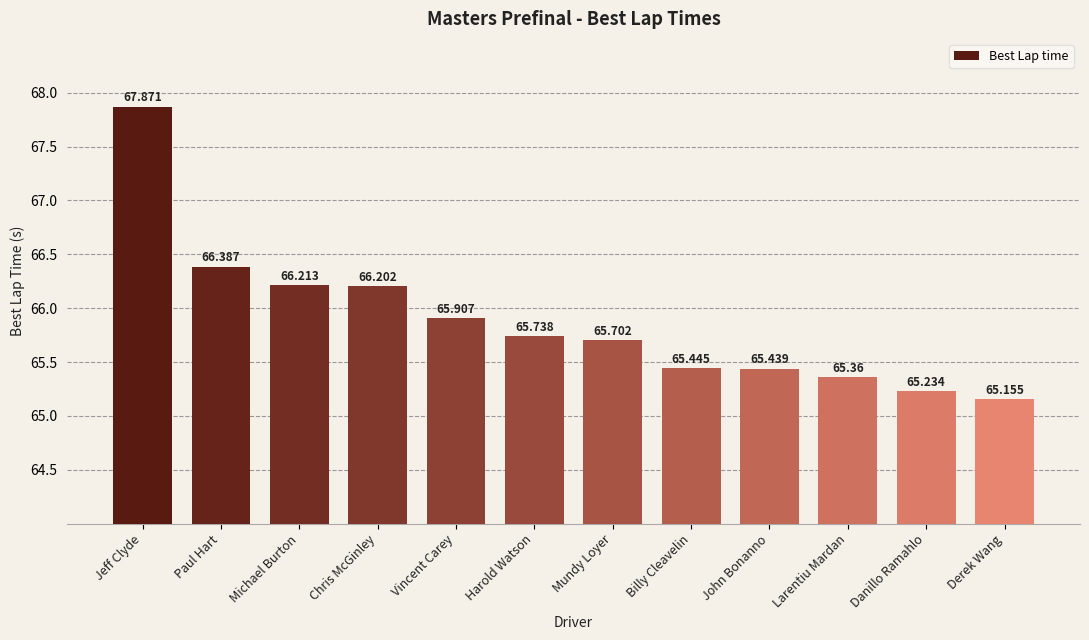

List the labels in order of value, smallest first.

Derek Wang, Danillo Ramahlo, Larentiu Mardan, John Bonanno, Billy Cleavelin, Mundy Loyer, Harold Watson, Vincent Carey, Chris McGinley, Michael Burton, Paul Hart, Jeff Clyde